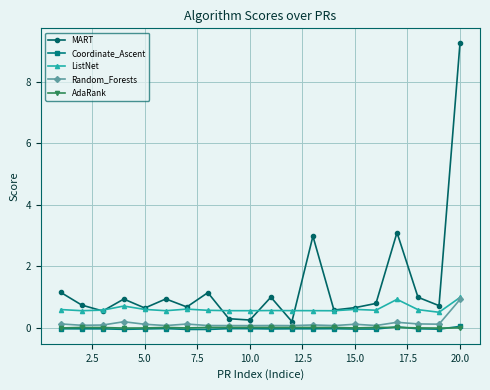

True or false: MART and Coordinate_Ascent cross at least once.

False